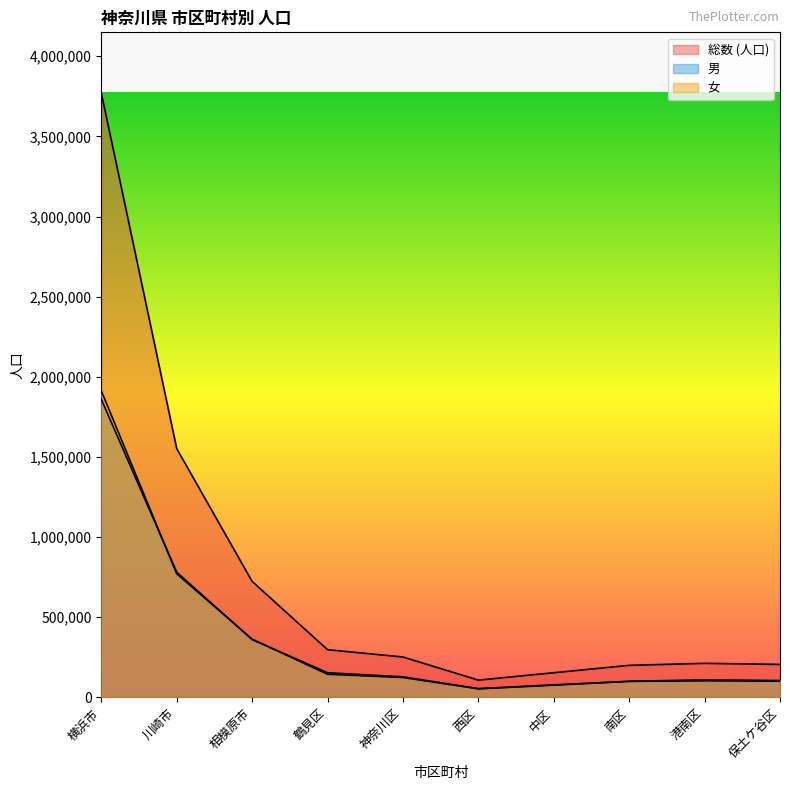

What is the value of the 総数 (人口) point at the 6th from the left?

107365